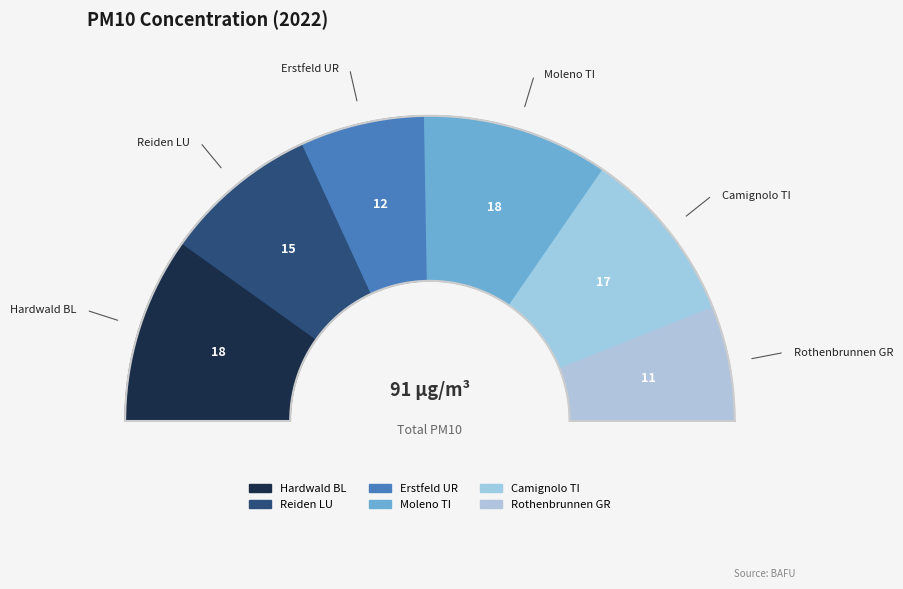

To the nearest percent, what is the combined percentage of Moleno TI and Erstfeld UR?

33%